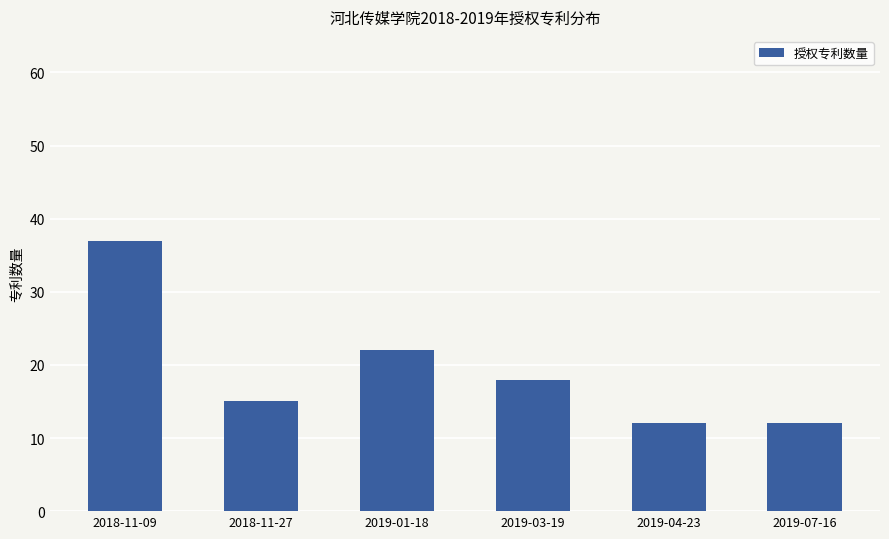

Approximately how many times larger is the value at 2019-07-16 compared to 2019-04-23?

1.0